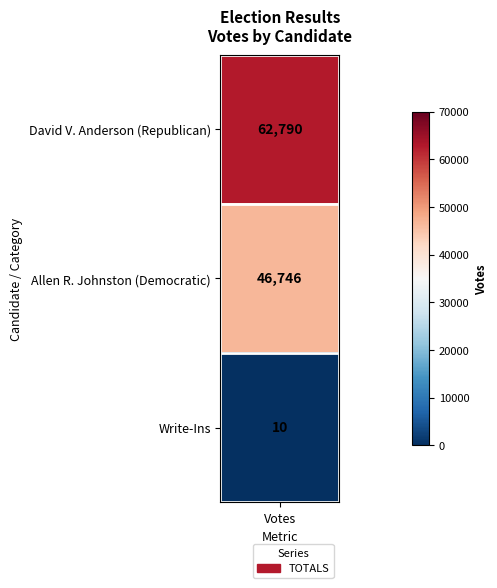

Reading left to right, what are all the values shown in this chart?

David V. Anderson (Republican)=62790	Allen R. Johnston (Democratic)=46746	Write-Ins=10